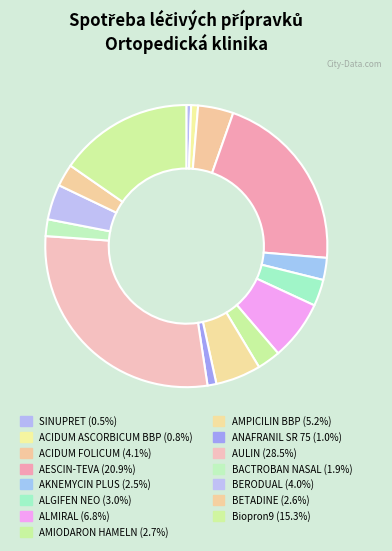

The ALGIFEN NEO slice represents 3% of the pie. True or false?

True